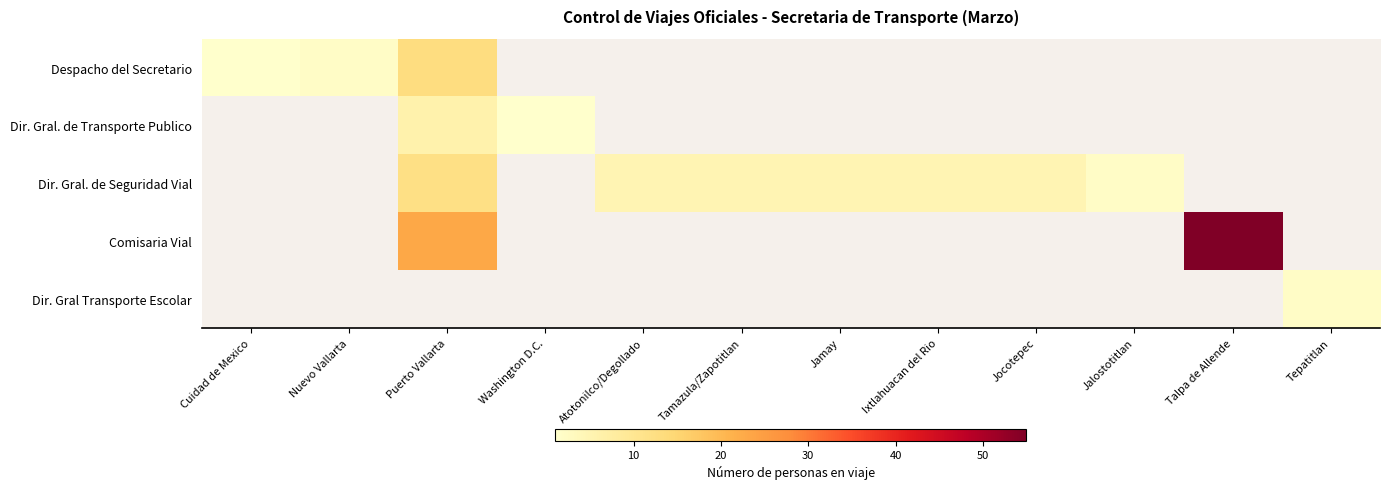

What is the greatest value displayed?

55.0